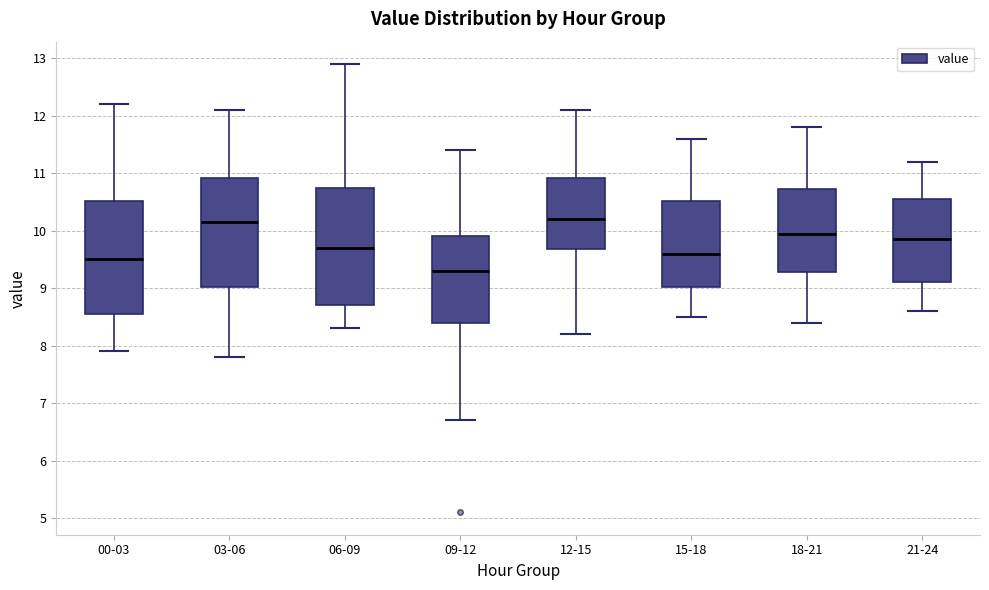

Reading left to right, read every box against the y-axis: the position of its median line, the range the box covers, and the ends of its whiskers. The values are not printed on the chart, so give them approximately, as read against the axis.

00-03: median 9.5, box 8.6 to 10.5, whiskers 7.9 to 12.2
03-06: median 10.2, box 9.0 to 10.9, whiskers 7.8 to 12.1
06-09: median 9.7, box 8.7 to 10.8, whiskers 8.3 to 12.9
09-12: median 9.3, box 8.4 to 9.9, whiskers 6.7 to 11.4
12-15: median 10.2, box 9.7 to 10.9, whiskers 8.2 to 12.1
15-18: median 9.6, box 9.0 to 10.5, whiskers 8.5 to 11.6
18-21: median 10.0, box 9.3 to 10.7, whiskers 8.4 to 11.8
21-24: median 9.9, box 9.1 to 10.6, whiskers 8.6 to 11.2